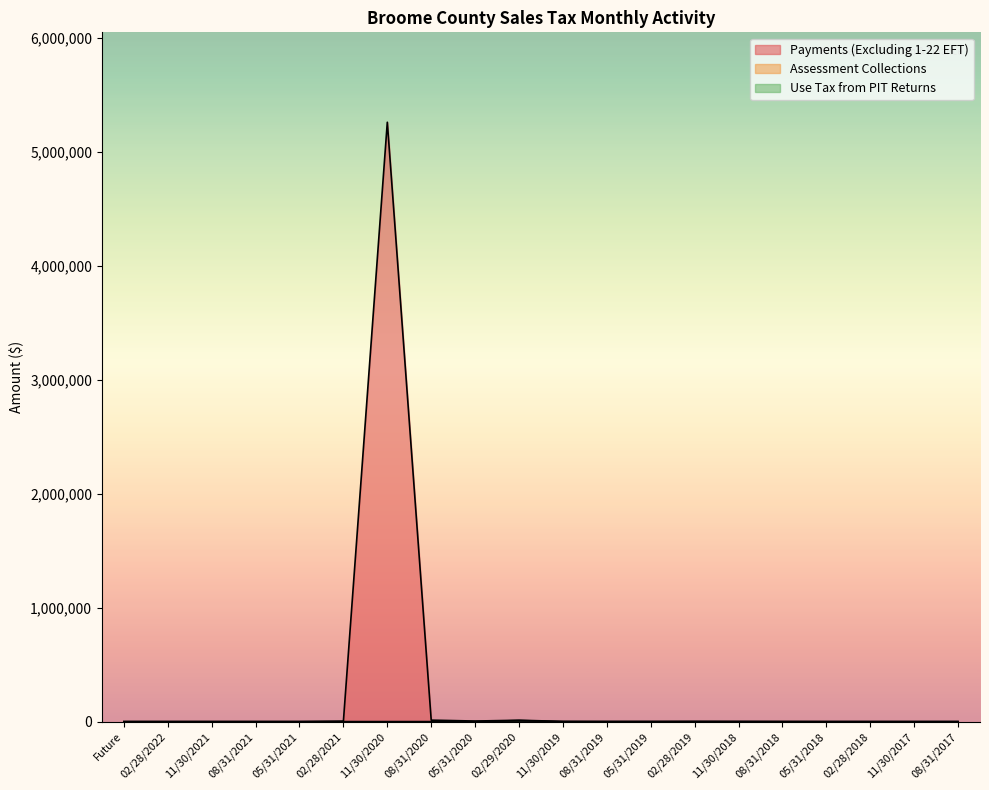

List the labels in order of Assessment Collections value, smallest first.

Future, 02/28/2022, 11/30/2021, 08/31/2021, 05/31/2021, 02/28/2021, 11/30/2020, 05/31/2020, 02/29/2020, 11/30/2019, 08/31/2019, 05/31/2019, 02/28/2019, 11/30/2018, 08/31/2018, 05/31/2018, 02/28/2018, 11/30/2017, 08/31/2017, 08/31/2020